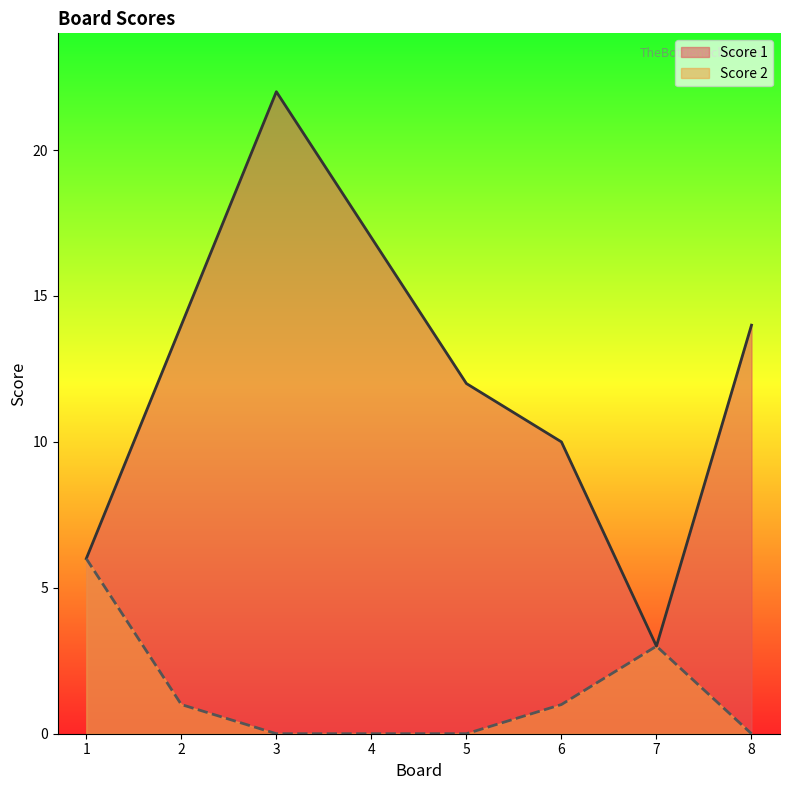

Rank the series by their maximum value, from lowest to highest.

Score 2, Score 1